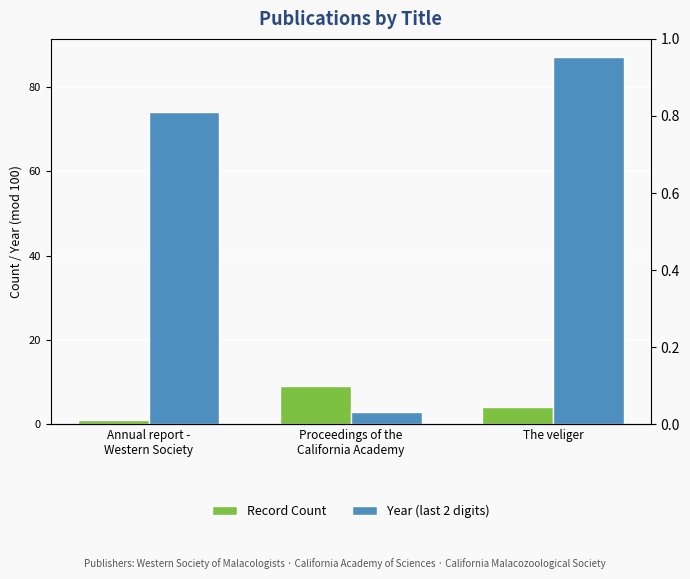

How many groups of bars are there?

3